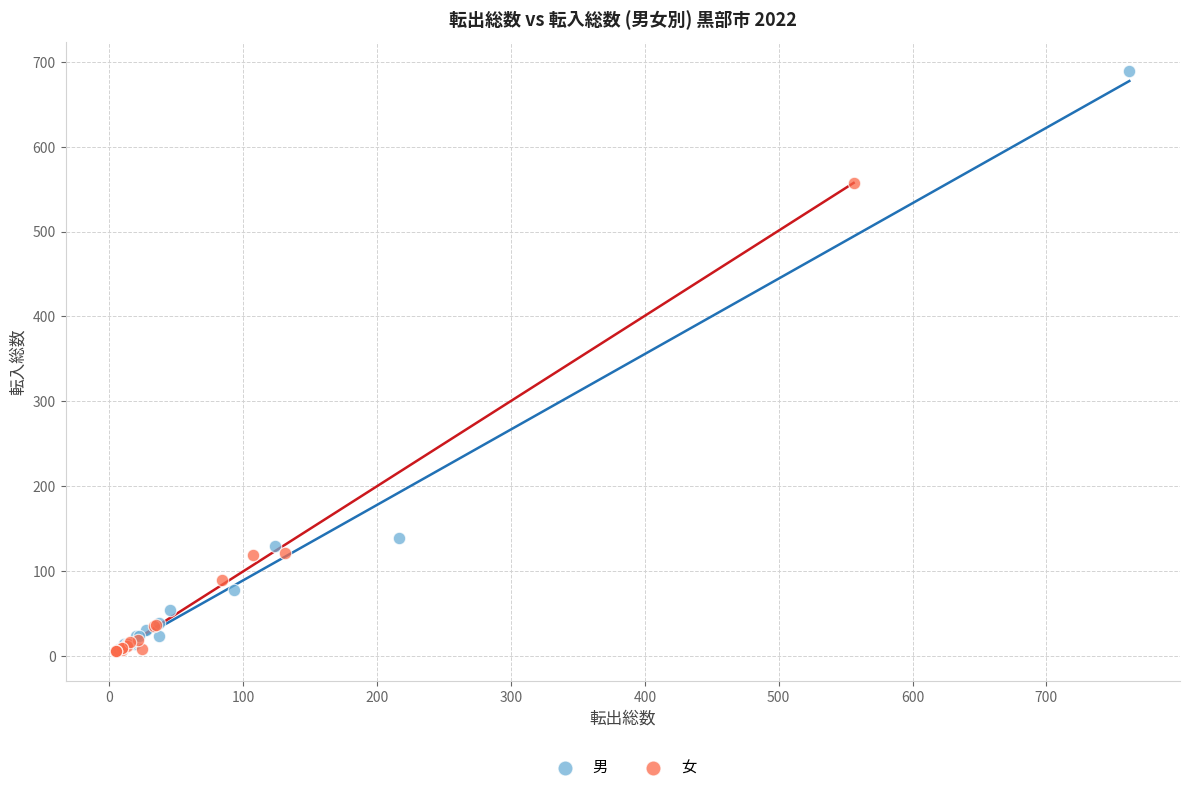

Which series reaches the maximum Y coordinate?

男